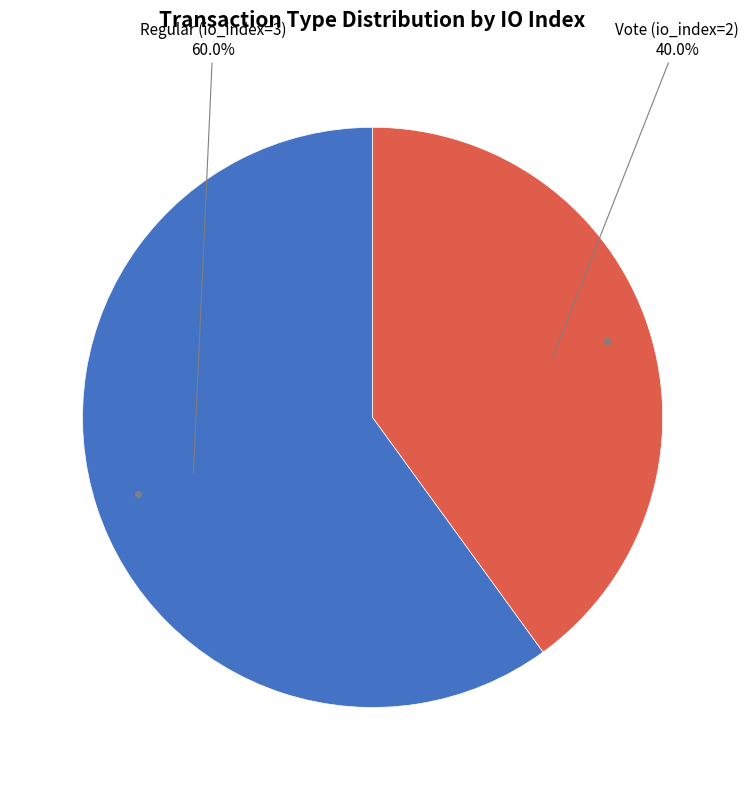

To the nearest percent, what is the difference between the largest and smallest slice percentages?

20%